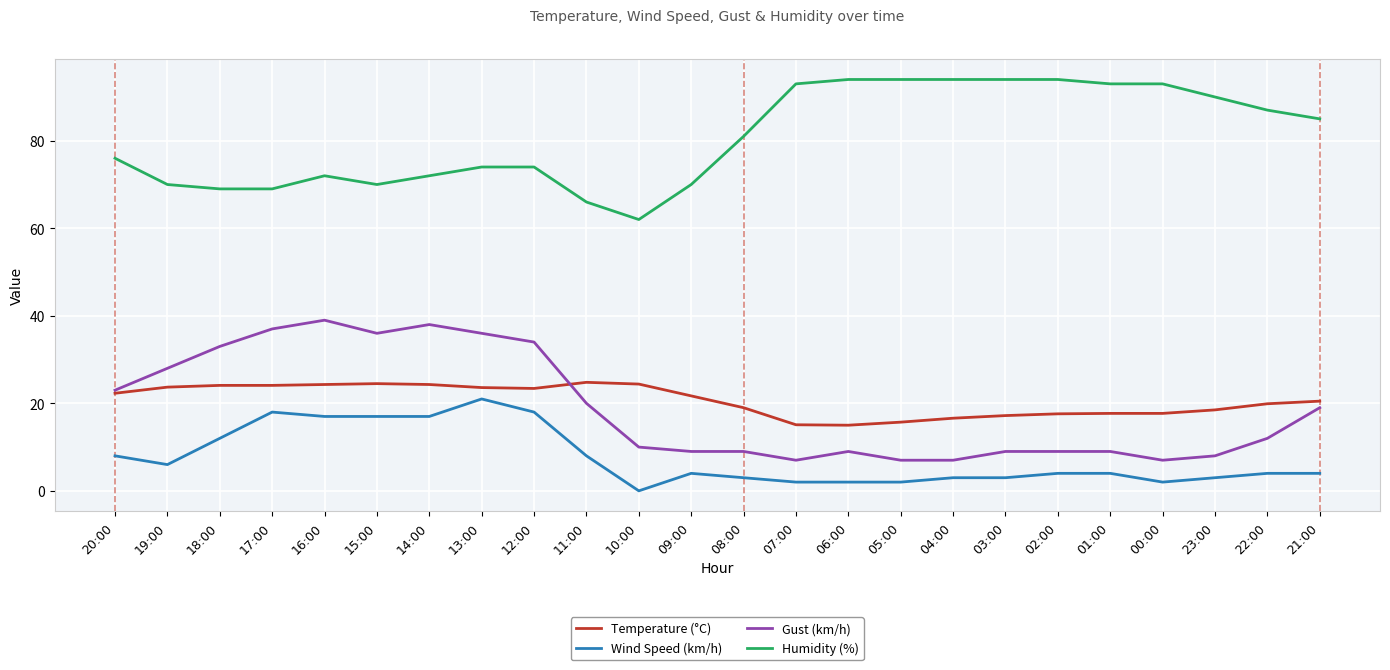

What is the spread (max minus min) of values at 22:00?

83.0